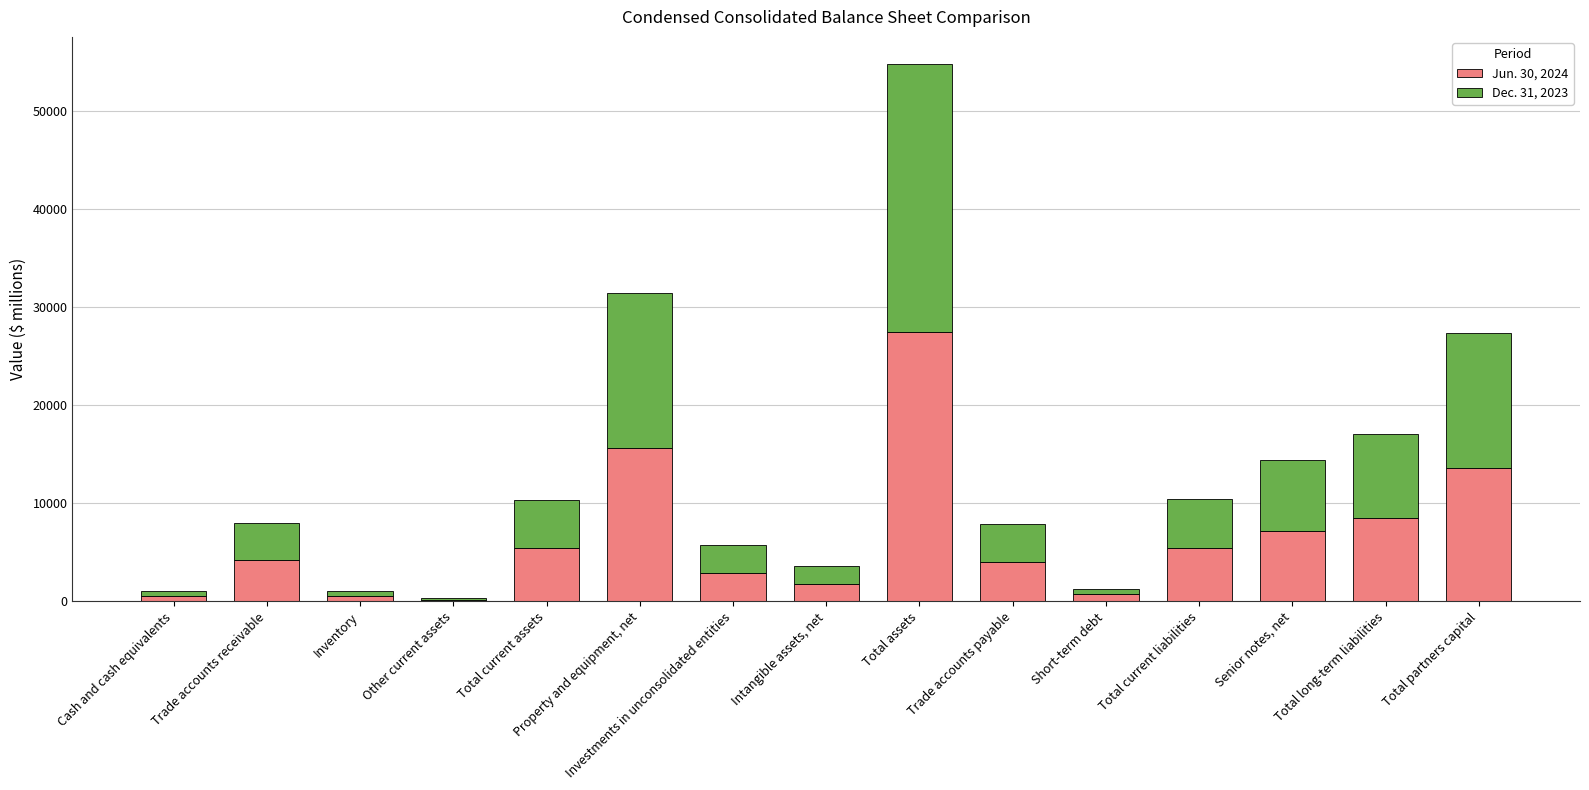

What is the sum of the Jun. 30, 2024 values at Senior notes, net and Total current liabilities?

12545